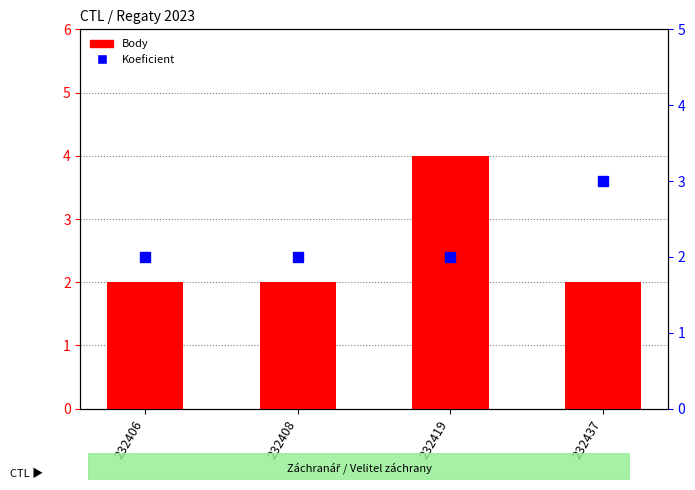

Read the Body value at 232406.

2